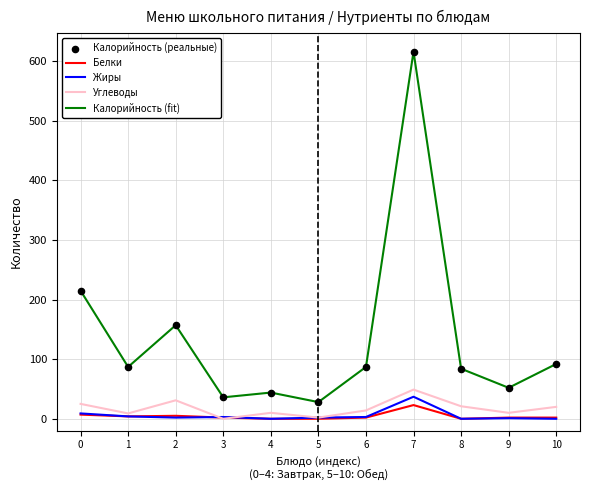

What is the greatest value displayed?

616